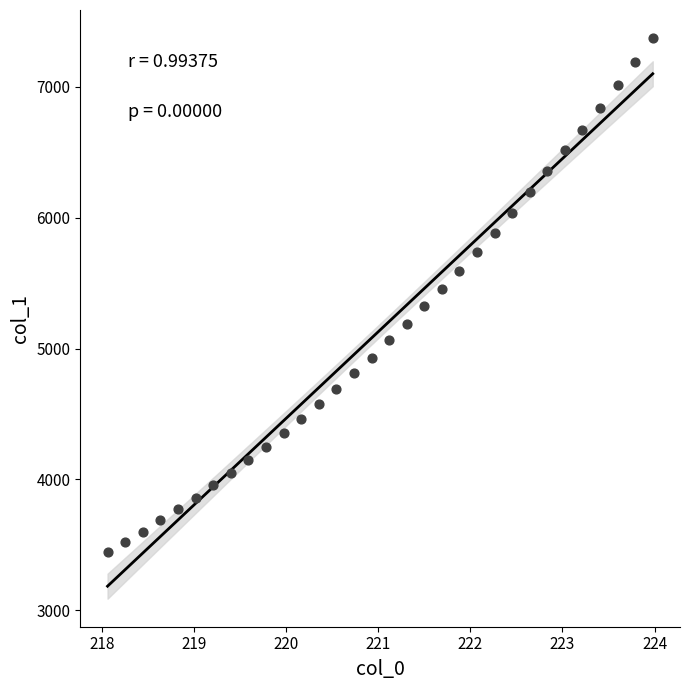

What is the range of X values (max minus min)?

5.9